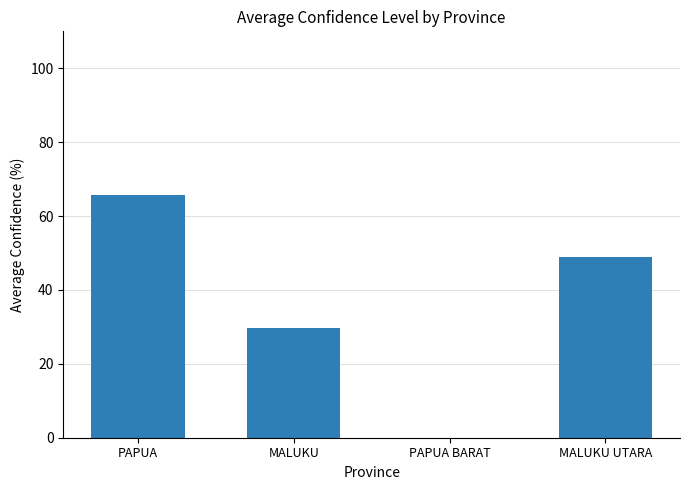

What is the sum of all values?

144.3